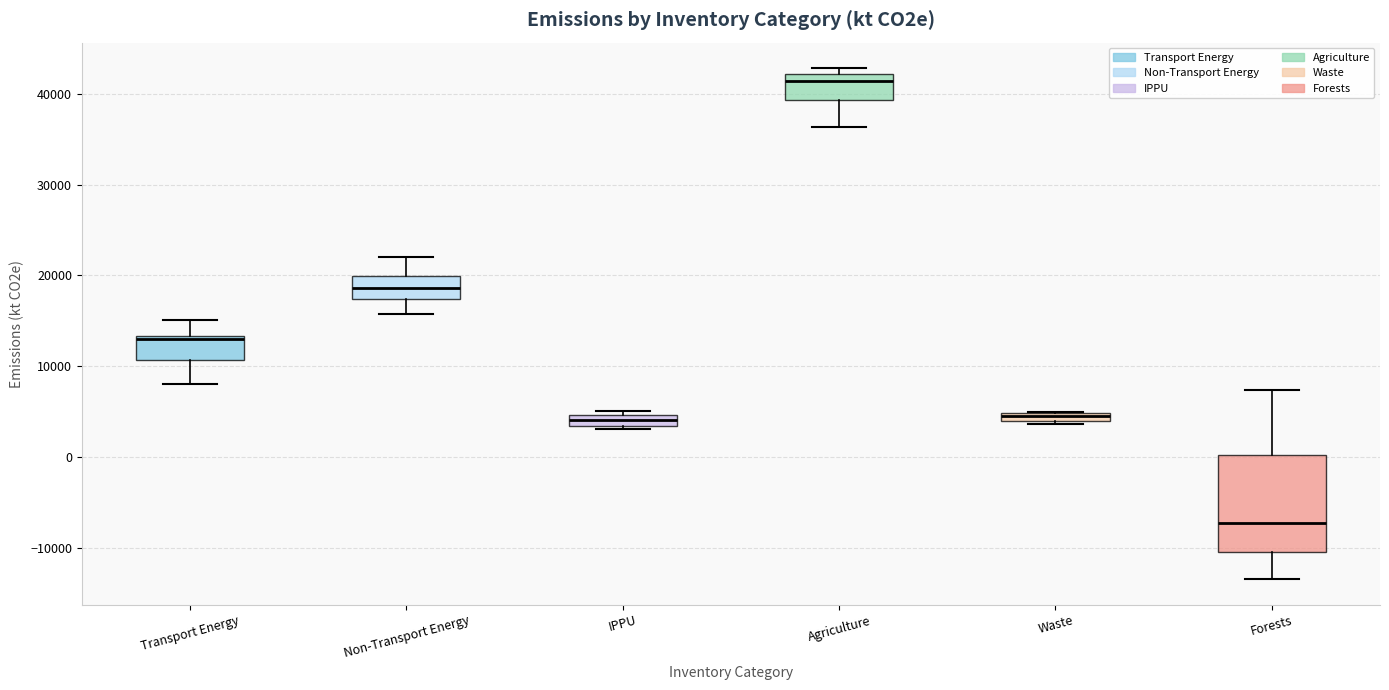

Where does the lower whisker of the box for Transport Energy end on the y-axis? The values are not printed on the chart, so give them approximately, as read against the axis.

8000